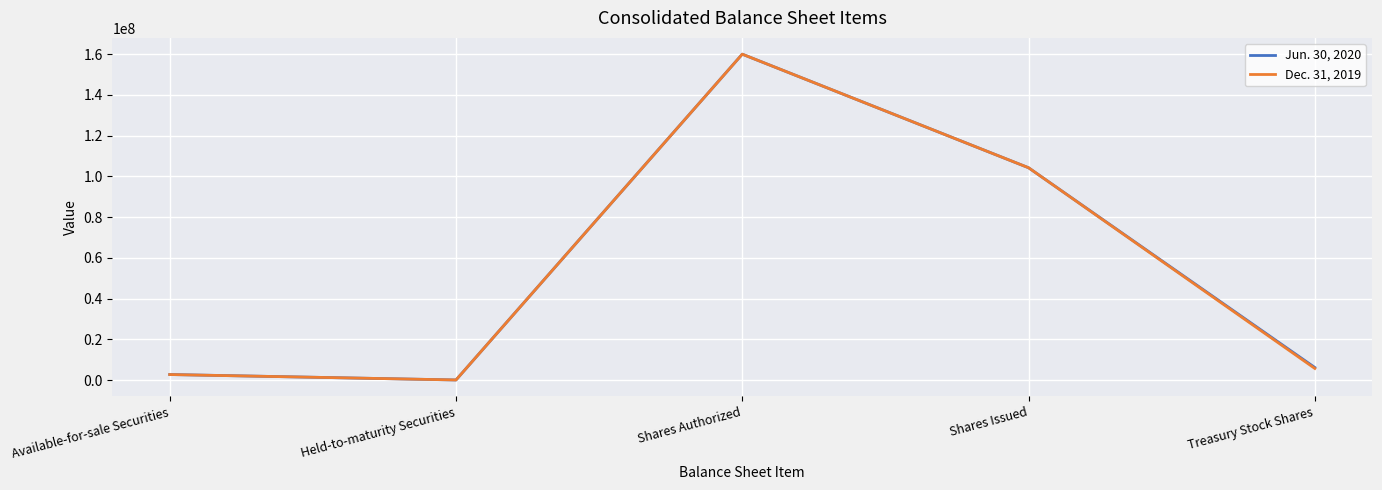

Where is the first local minimum for Jun. 30, 2020?

Held-to-maturity Securities